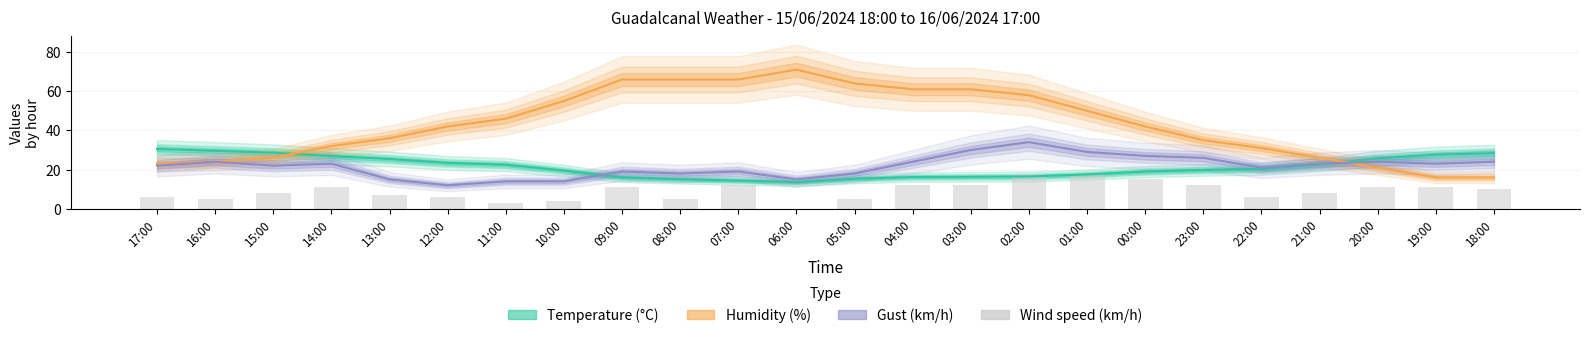

Which series has the widest spread of values?

Humidity (%)